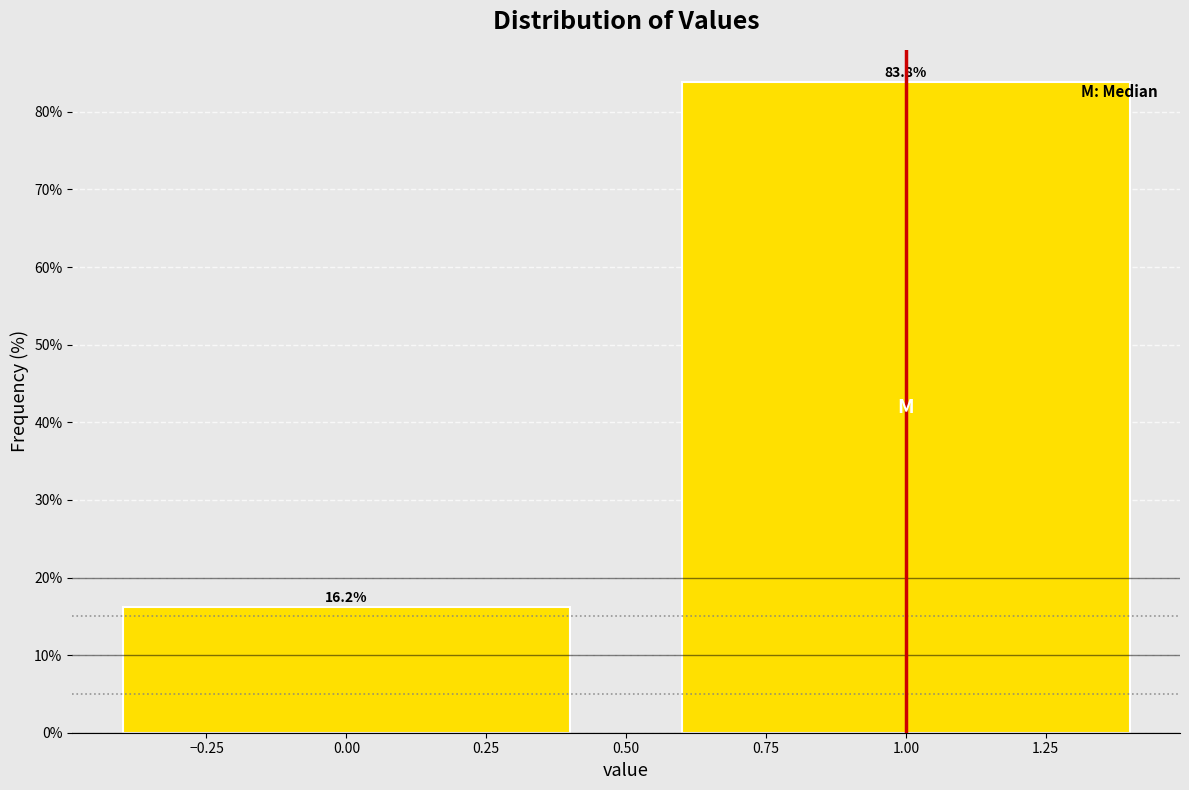

Reading right to left, what are all the values shown in this chart?

1.00=83.8	0.00=16.2